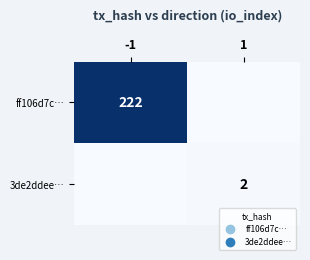

True or false: 3de2ddee… has a value of 4 at 1.

False